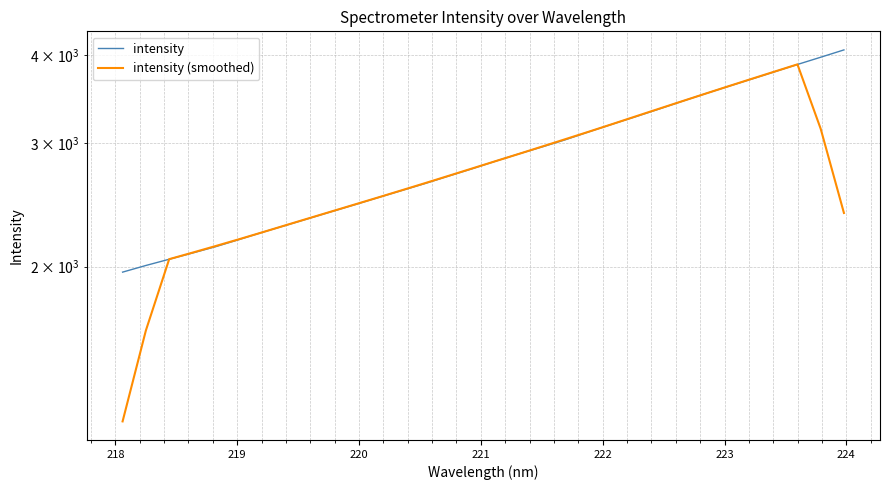

What is the difference between the maximum and minimum values in the intensity series?

2106.0